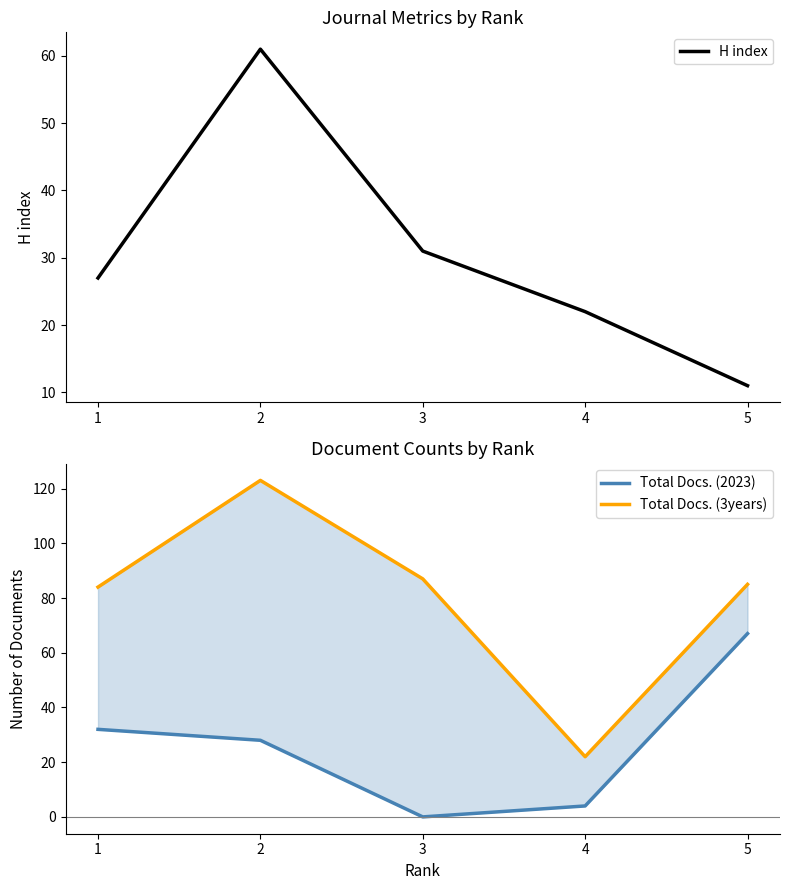

Reading left to right, list all the values displayed in this chart.

H index: 27	61	31	22	11
Total Docs. (2023): 32	28	0	4	67
Total Docs. (3years): 84	123	87	22	85